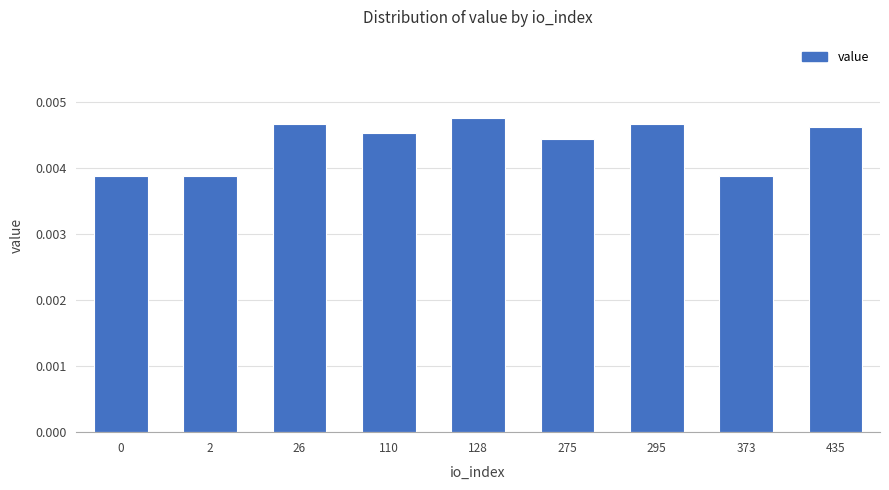

Which has a higher value, 128 or 275?

128